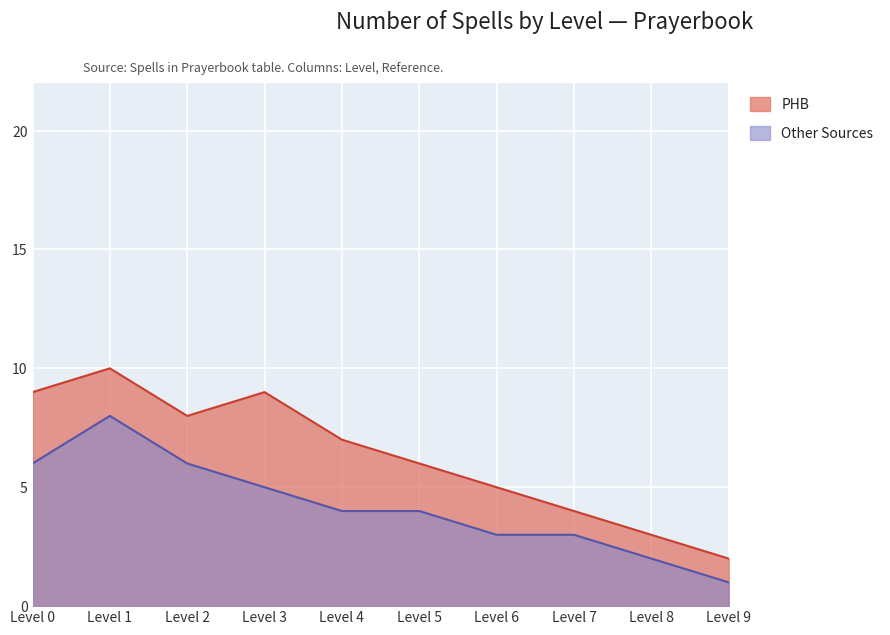

Does the chart display data point markers on the line(s)?

No